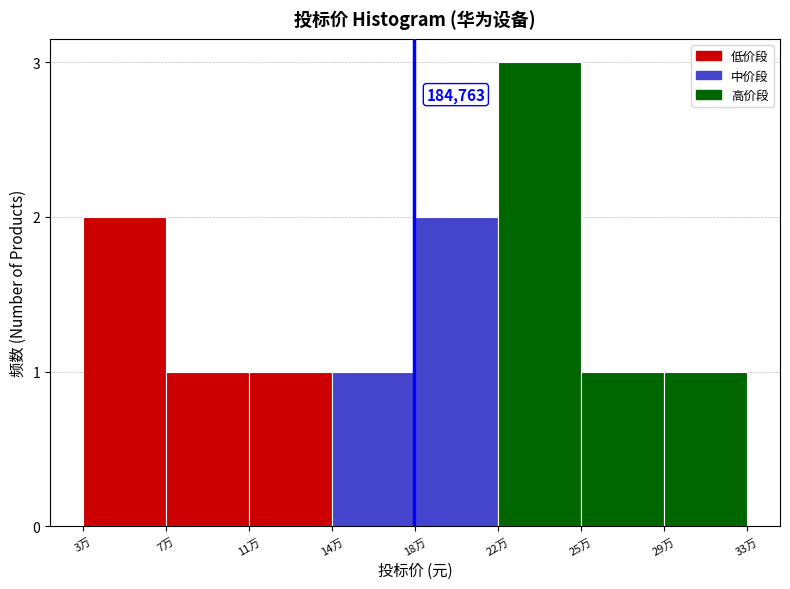

Reading left to right, extract all data points from this chart.

2	1	1	1	2	3	1	1